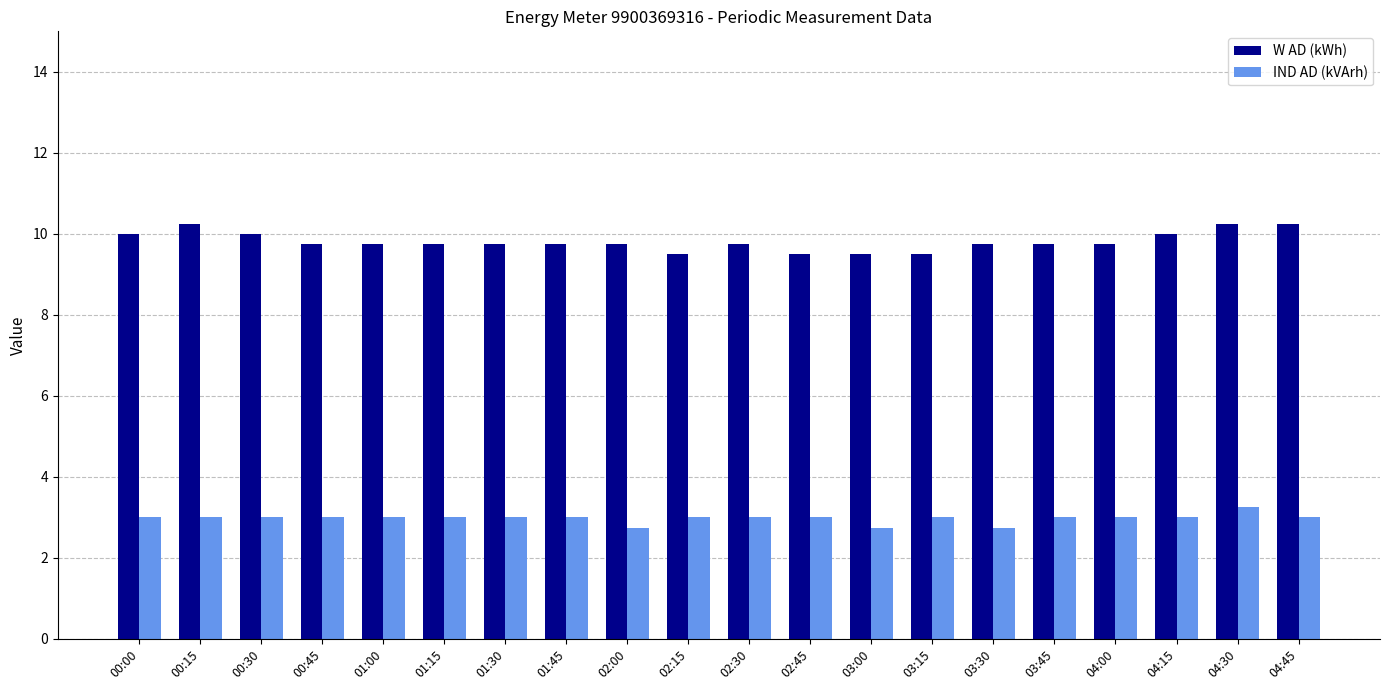

What is the value of the IND AD (kVArh) bar at the 8th from the left?

3.0